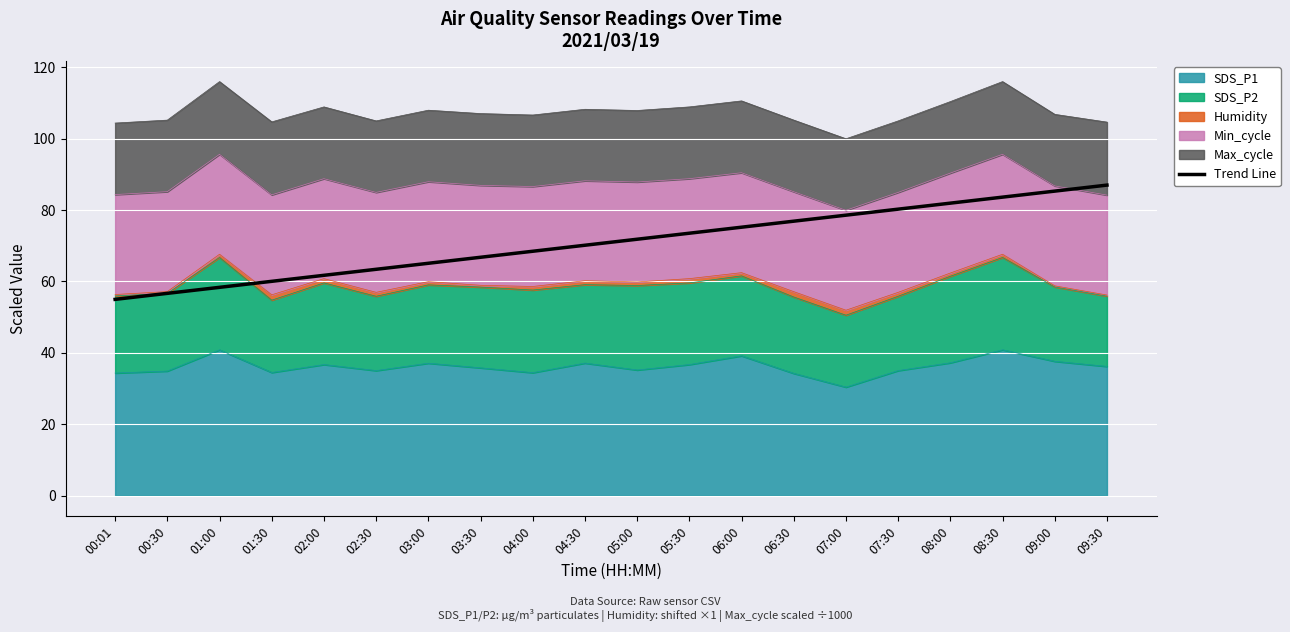

The value at 04:30 is 103.1. True or false?

False